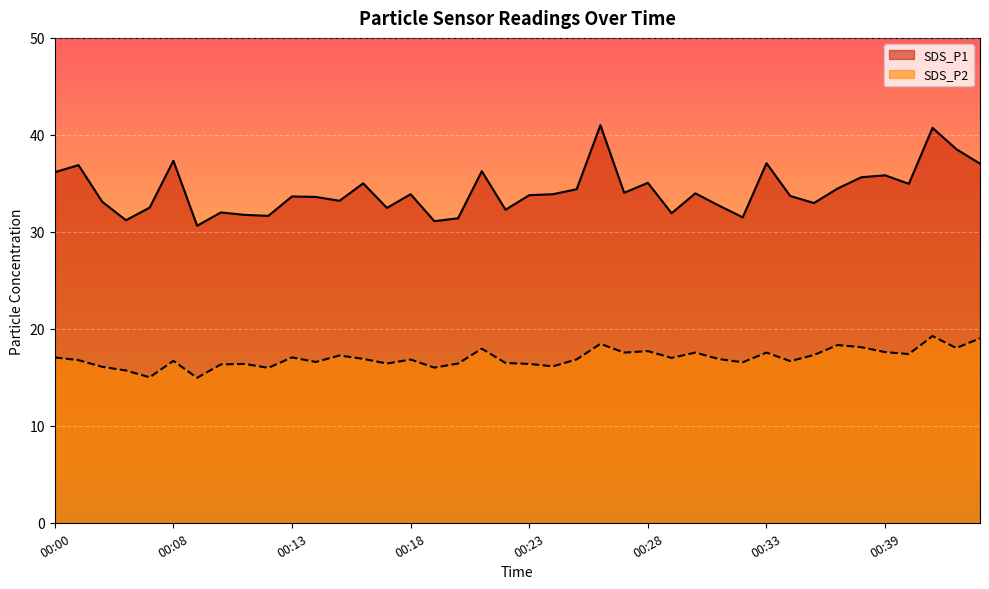

Between 00:41 and 00:37, which is larger?

00:41